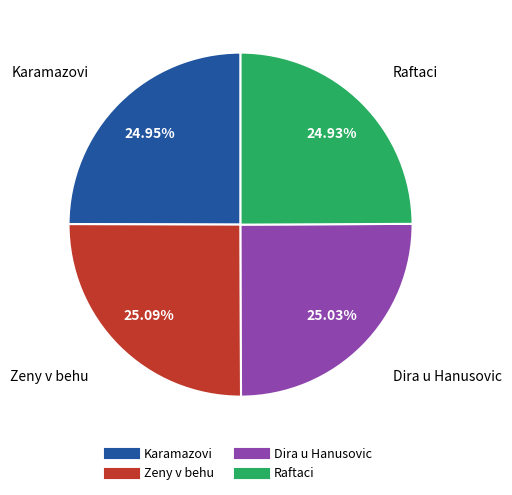

How many slices are in this pie chart?

4